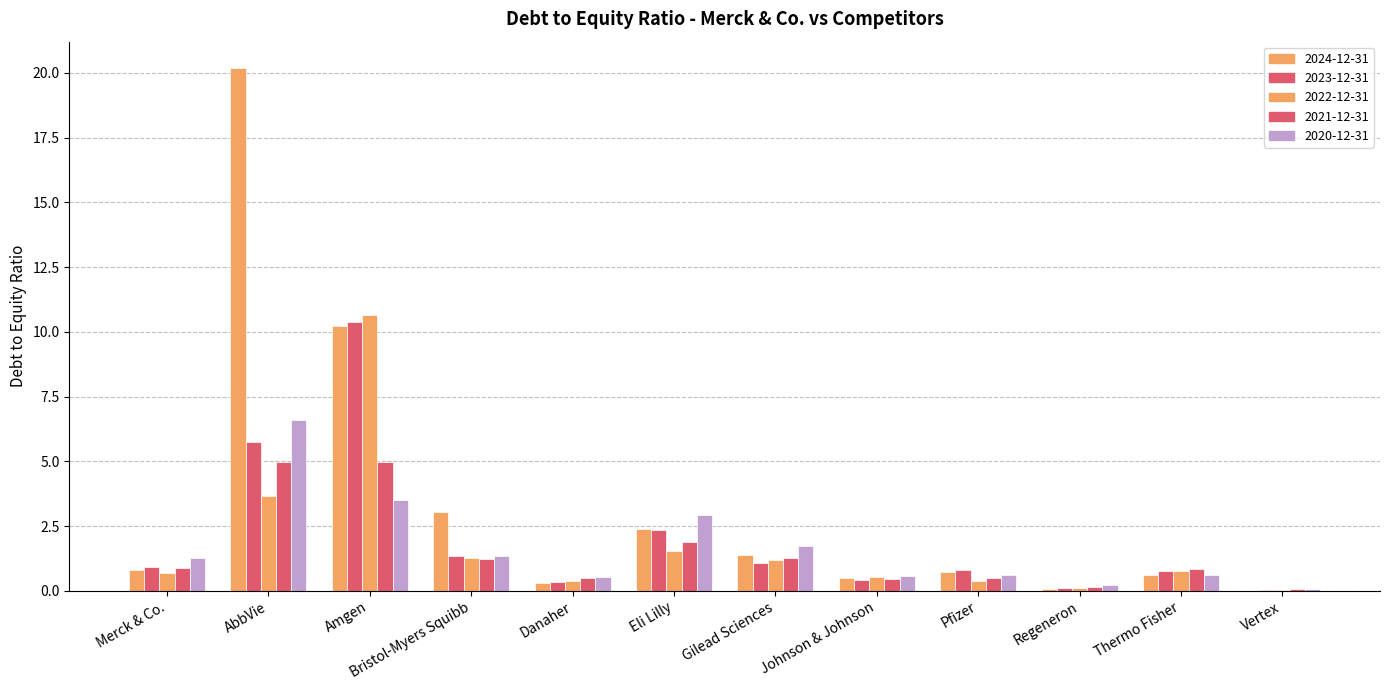

What is the label of the 2nd bar from the left?

AbbVie